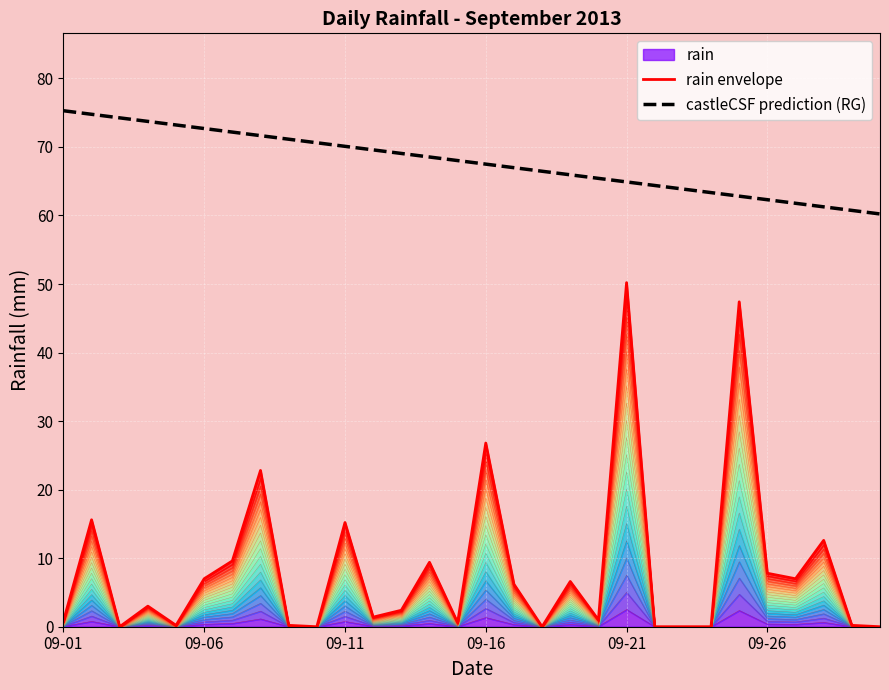

How many positive values does the rain envelope series have?

23